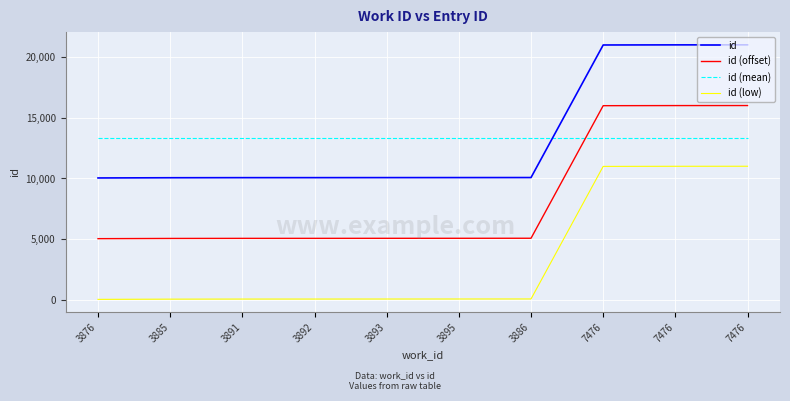

Reading right to left, list all the values displayed in this chart.

id: 7476=21007.0	7476=21004.0	7476=20995.0	3886=10076.0	3895=10073.0	3893=10071.0	3892=10068.0	3891=10067.0	3885=10060.0	3876=10042.0
id (offset): 7476=16007.0	7476=16004.0	7476=15995.0	3886=5076.0	3895=5073.0	3893=5071.0	3892=5068.0	3891=5067.0	3885=5060.0	3876=5042.0
id (mean): 7476=13346.3	7476=13346.3	7476=13346.3	3886=13346.3	3895=13346.3	3893=13346.3	3892=13346.3	3891=13346.3	3885=13346.3	3876=13346.3
id (low): 7476=11007.0	7476=11004.0	7476=10995.0	3886=76.0	3895=73.0	3893=71.0	3892=68.0	3891=67.0	3885=60.0	3876=42.0